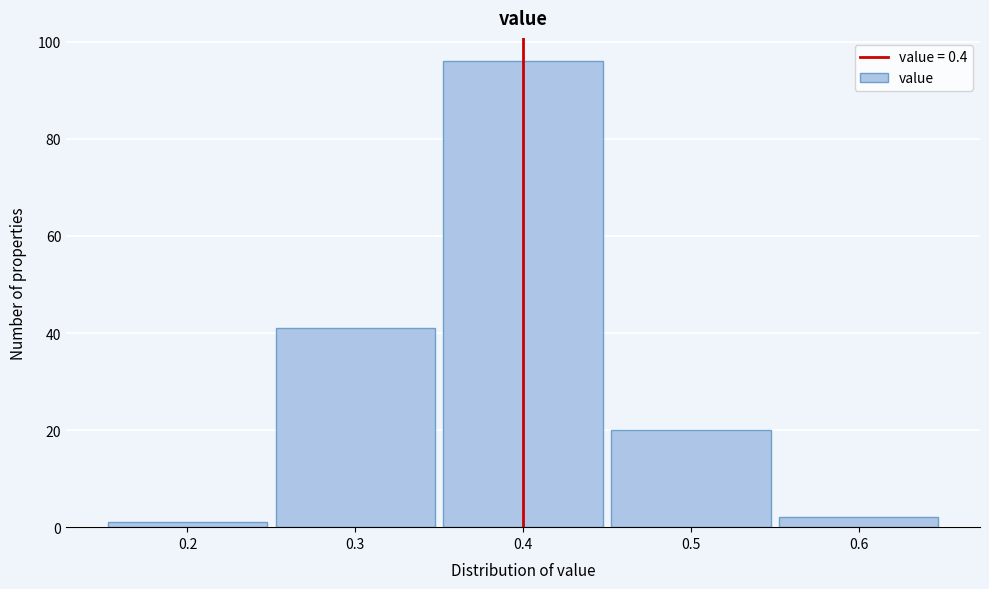

What is the height of the bar covering 0.45 to 0.55 on the x-axis? The values are not printed on the chart, so give them approximately, as read against the axis.

20